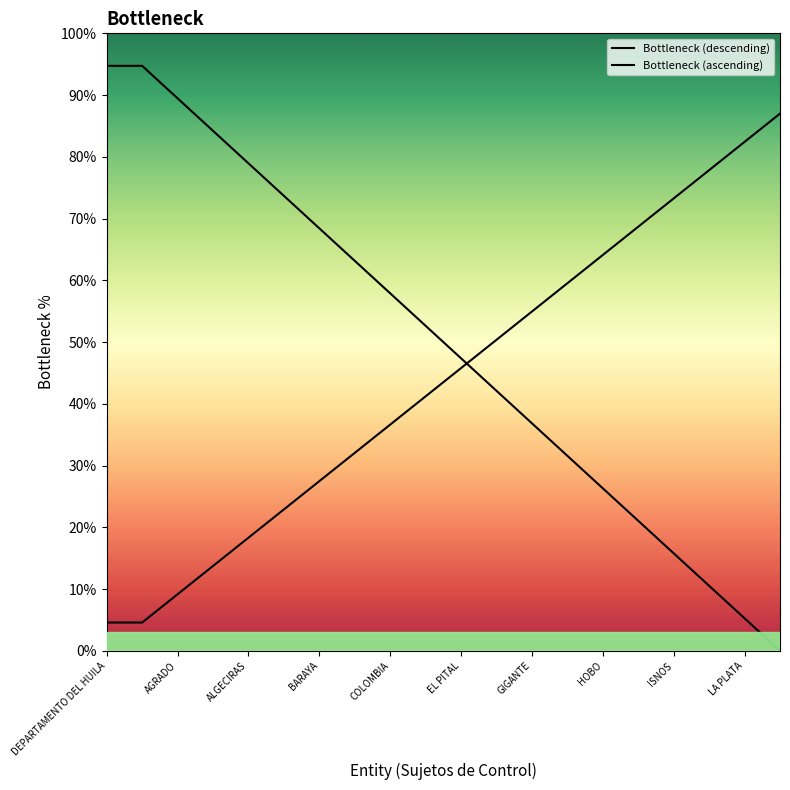

What is the total value across all series at BARAYA?

95.9